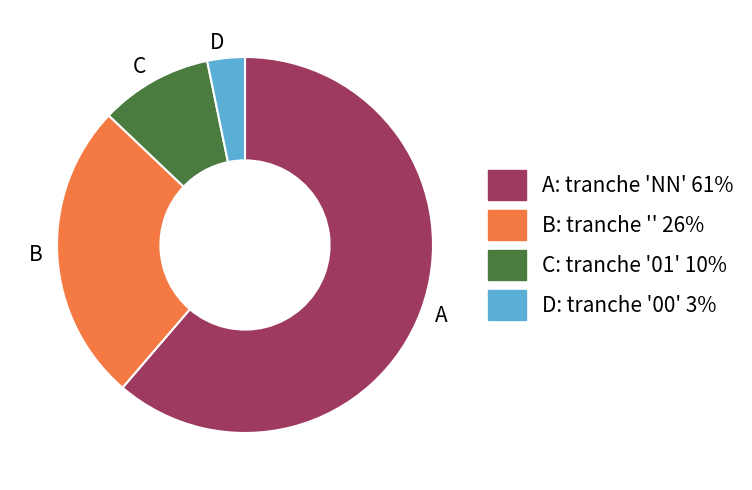

Do D and A together represent more than half of the pie?

Yes